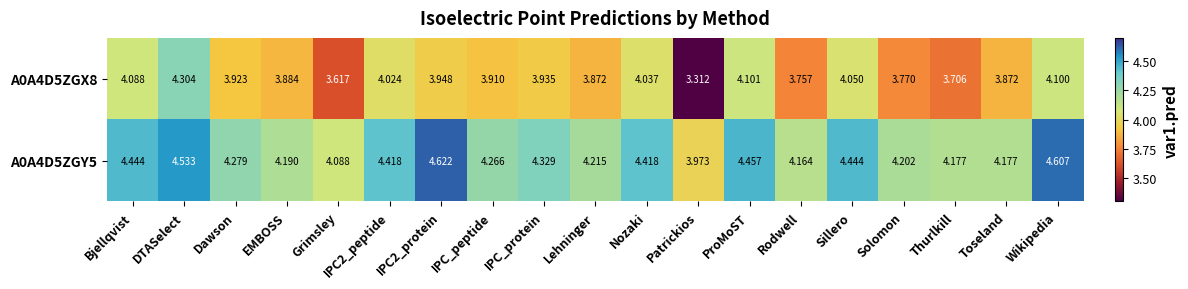

At which label does A0A4D5ZGY5 reach its minimum?

Patrickios